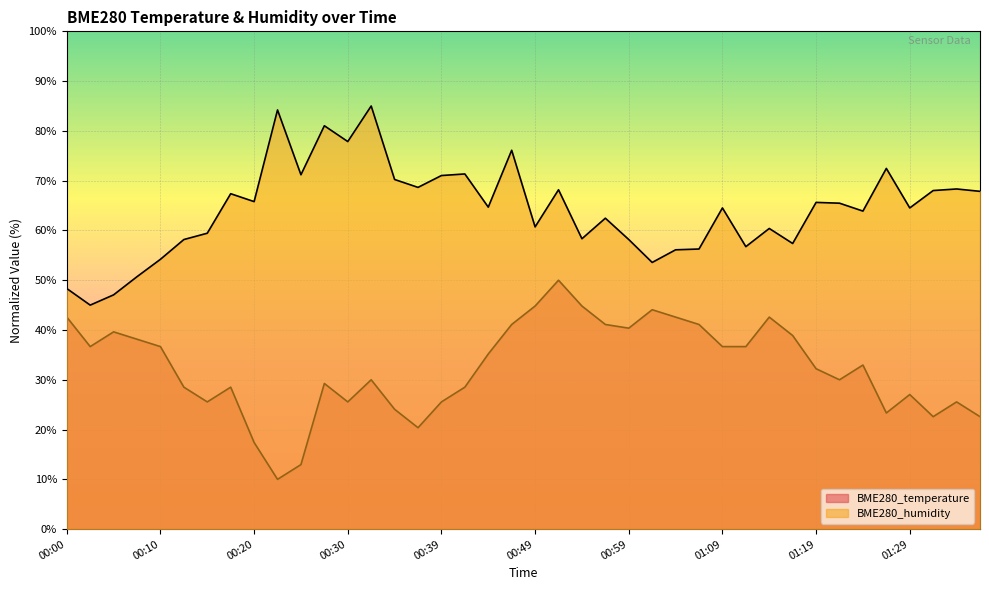

Does the chart display data point markers on the line(s)?

No